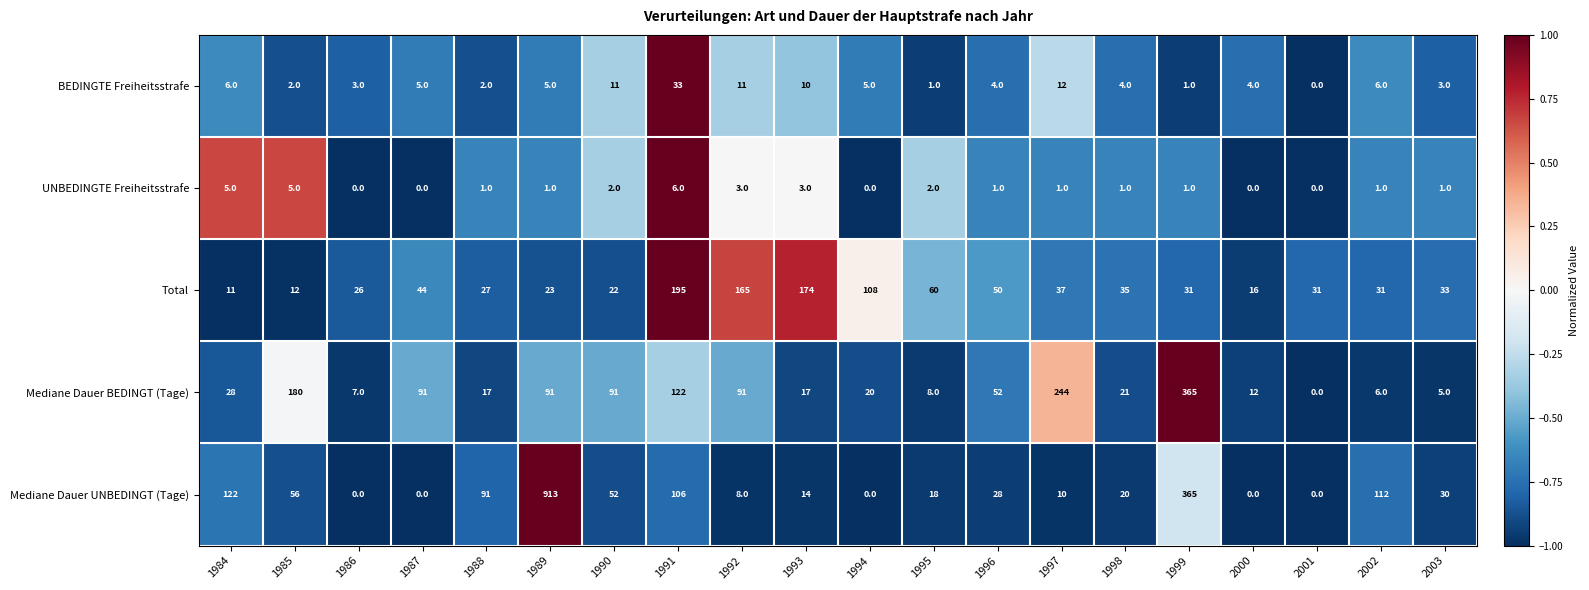

What is the maximum value for Mediane Dauer BEDINGT (Tage)?

365